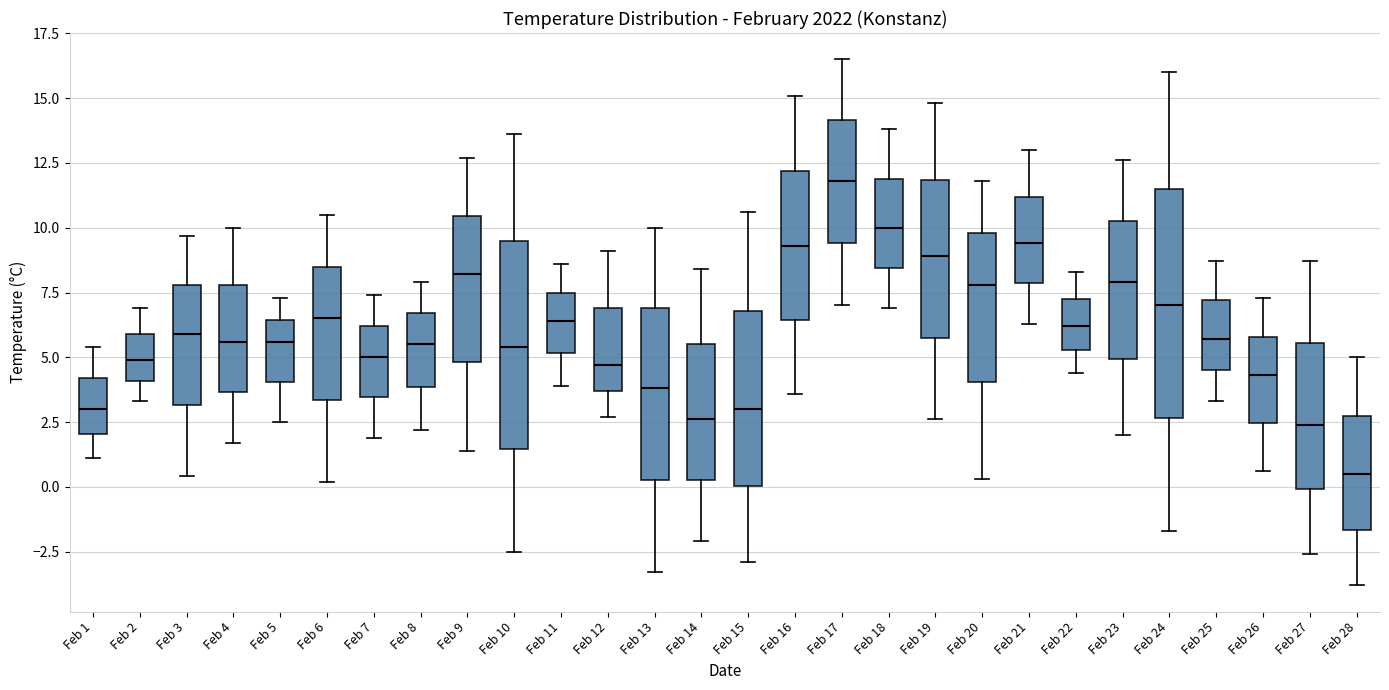

Where is the lower edge of the box for Feb 3 on the y-axis? The values are not printed on the chart, so give them approximately, as read against the axis.

3.0